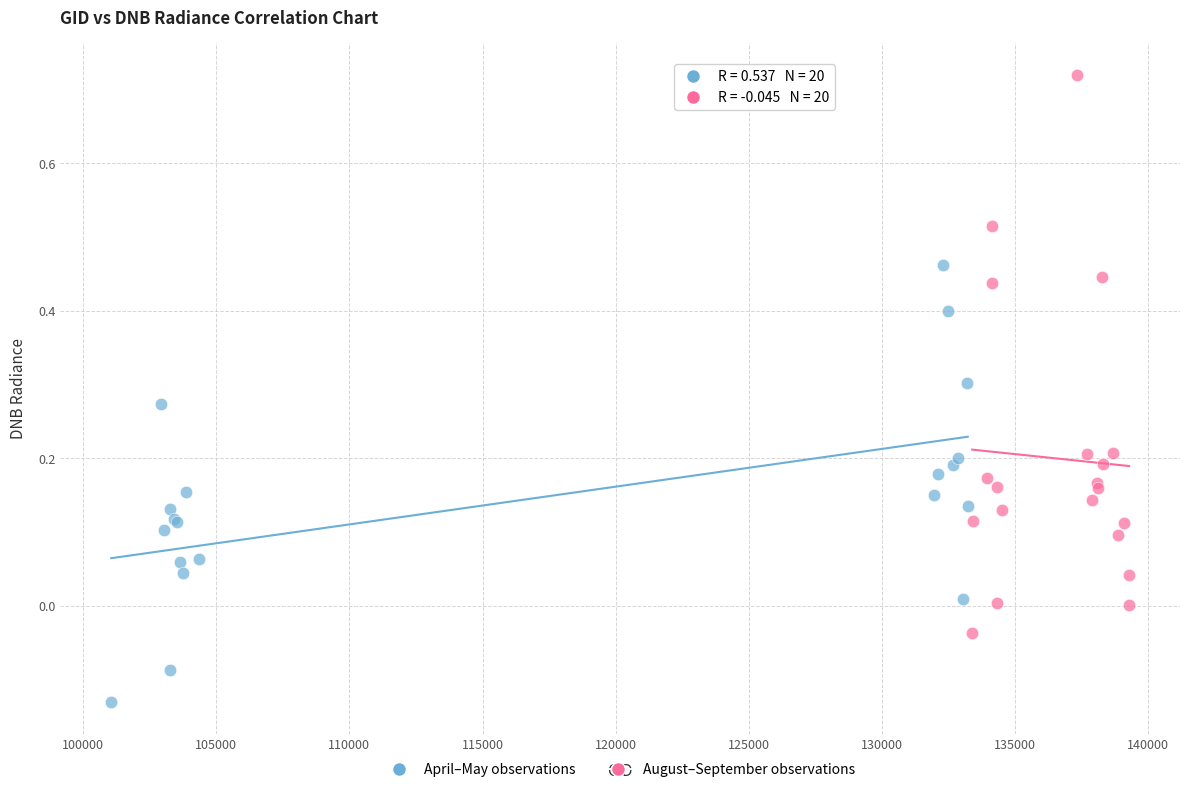

Which series reaches the maximum Y coordinate?

August–September observations